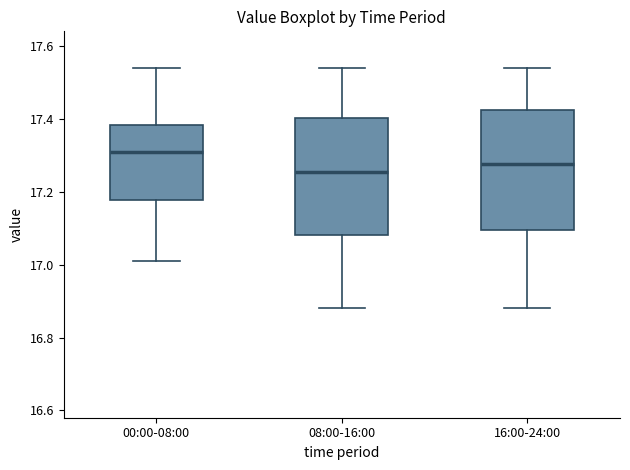

Reading left to right, read every box against the y-axis: the position of its median line, the range the box covers, and the ends of its whiskers. The values are not printed on the chart, so give them approximately, as read against the axis.

00:00-08:00: median 17.32, box 17.18 to 17.38, whiskers 17.02 to 17.54
08:00-16:00: median 17.26, box 17.08 to 17.40, whiskers 16.88 to 17.54
16:00-24:00: median 17.28, box 17.10 to 17.42, whiskers 16.88 to 17.54